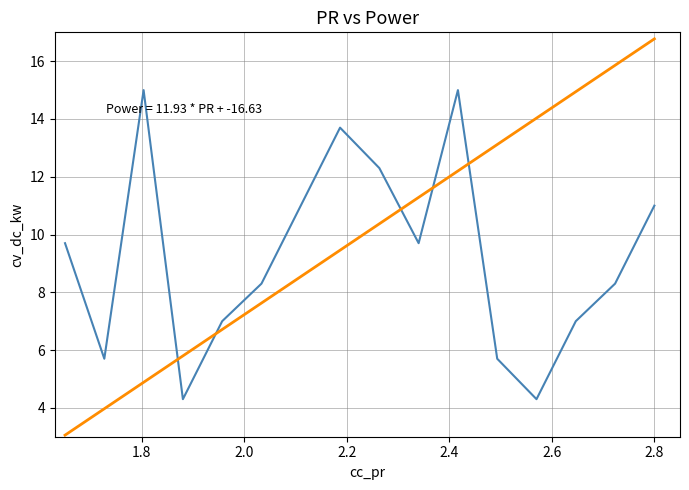

What is the minimum value shown in the chart?

3.1